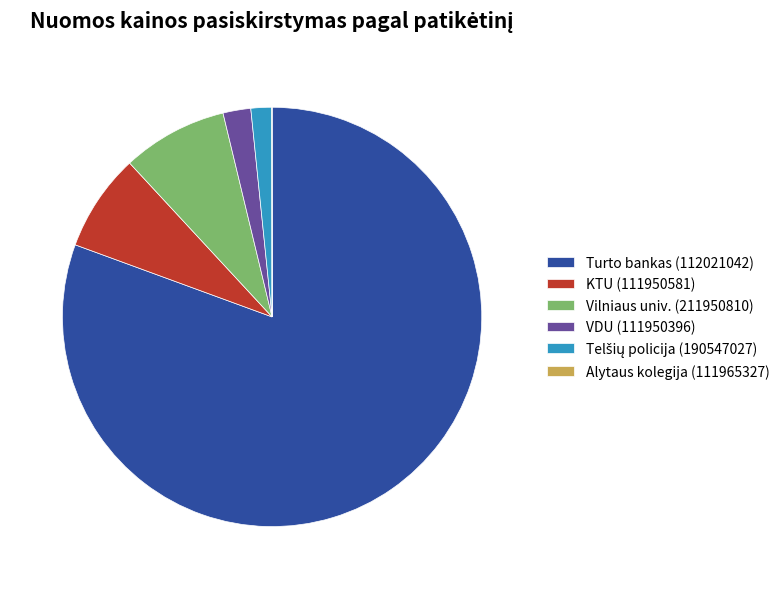

Is the sum of VDU (111950396) and KTU (111950581) greater than half?

No